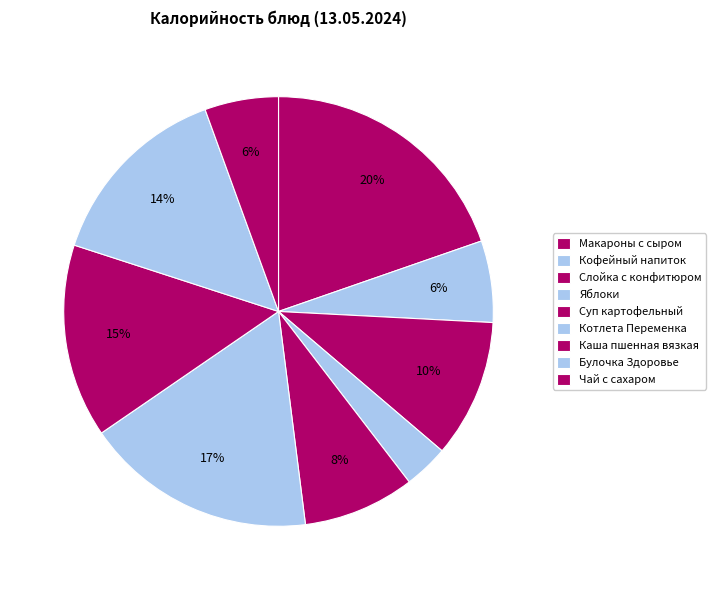

Does Каша пшенная вязкая represent more than half of the total?

No